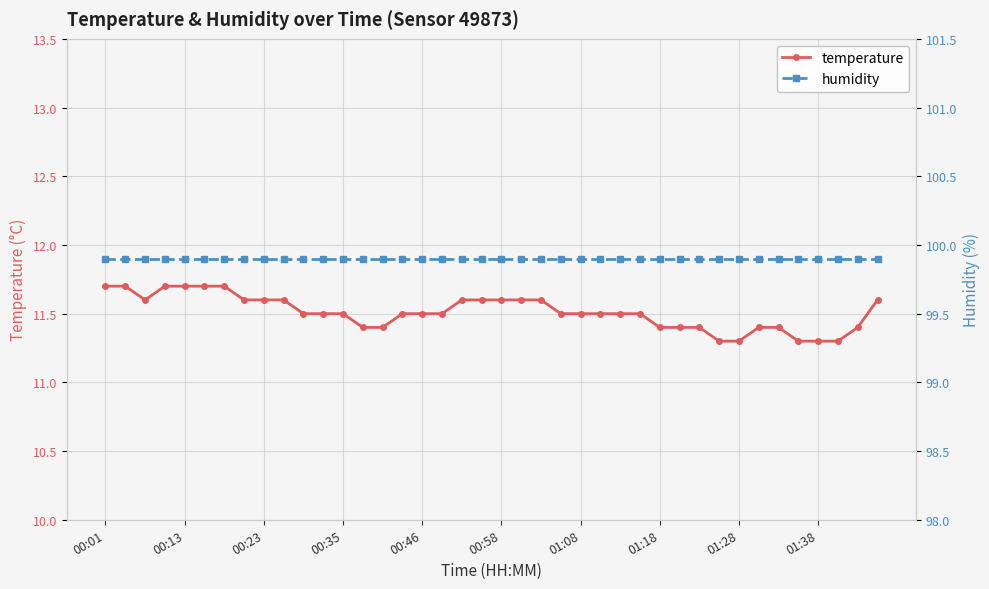

What is the maximum value for temperature?

11.7